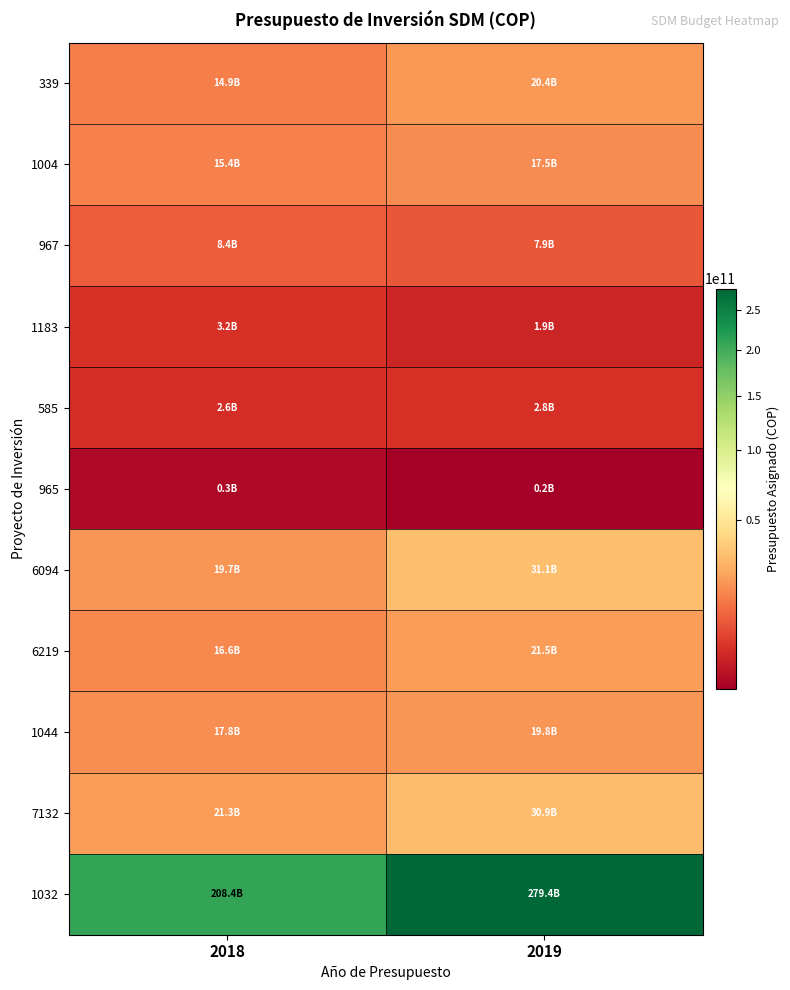

At 2019, list the series in order from largest to smallest.

1032, 6094, 7132, 6219, 339, 1044, 1004, 967, 585, 1183, 965